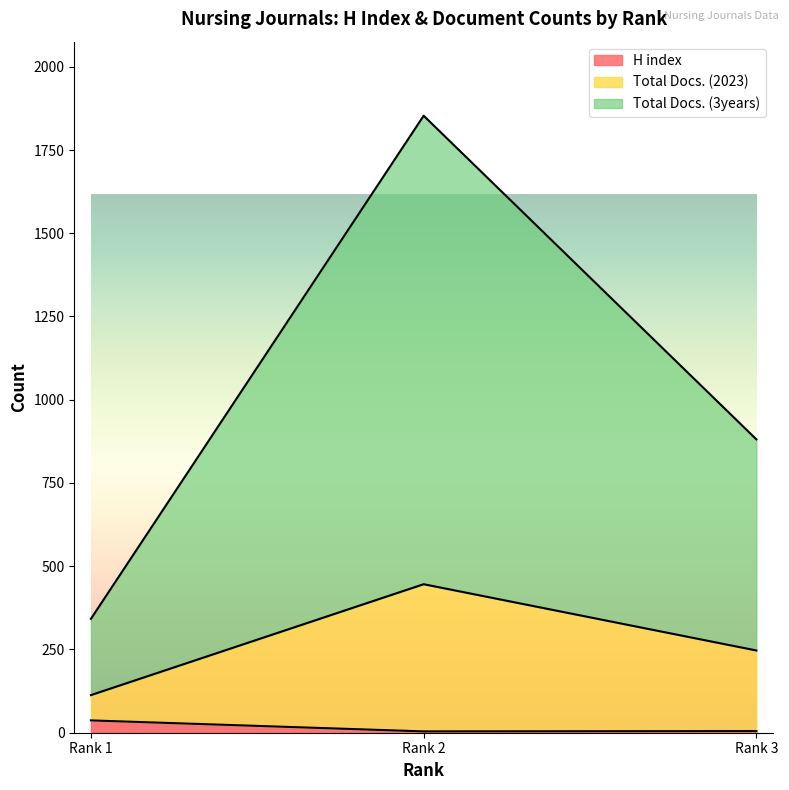

What is the sum of all Total Docs. (3years) values?

3076